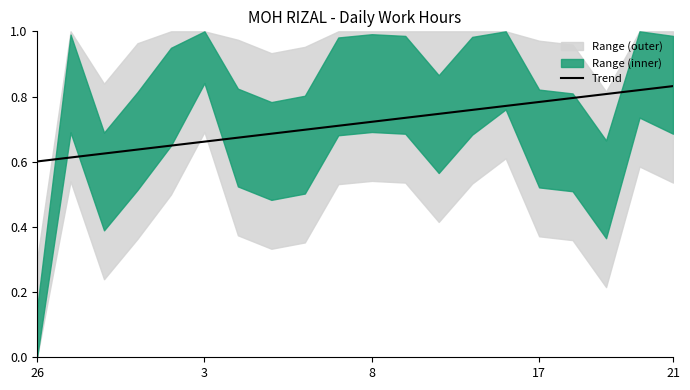

Which category has the lowest value across all series?

26